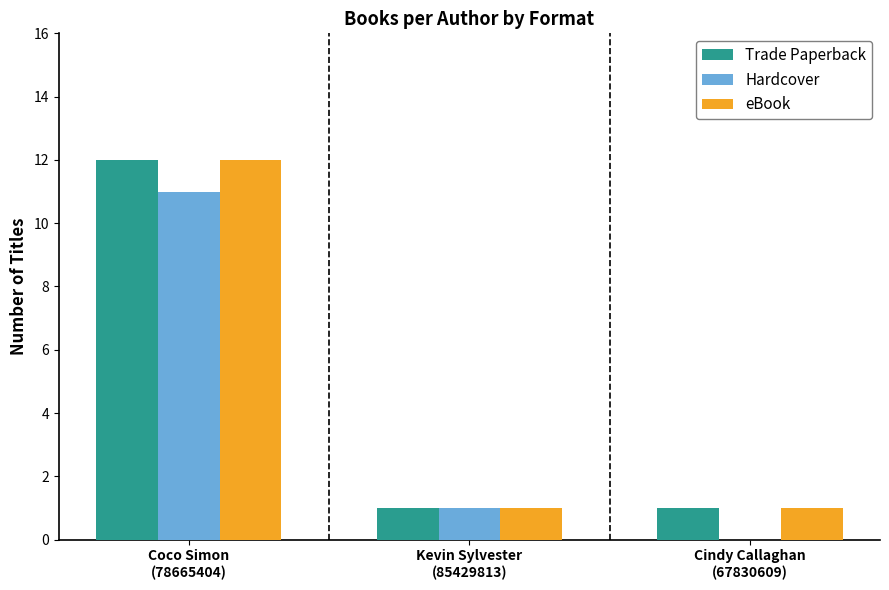

How many series are shown in this chart?

3